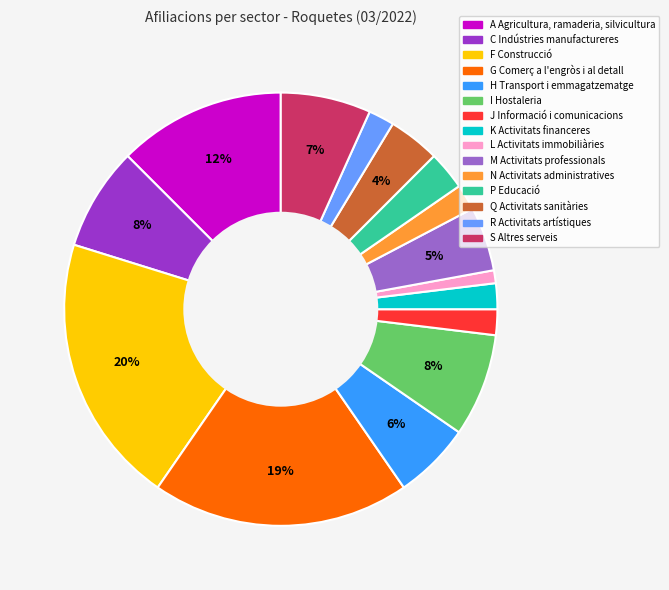

To the nearest percent, what is the difference between the largest and smallest slice percentages?

19%